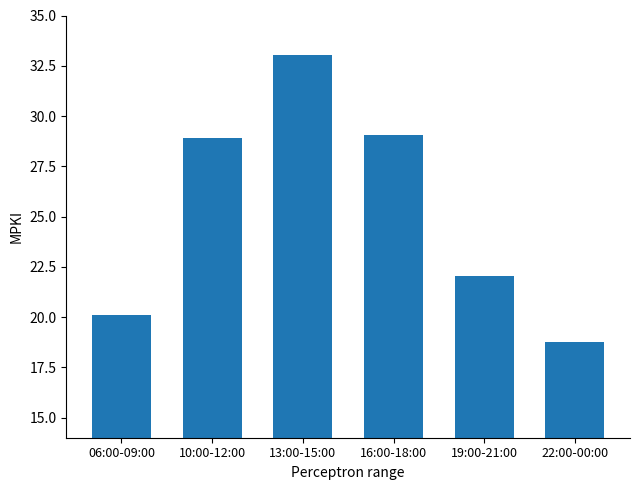

What is the value of the 3rd bar from the left?

33.0